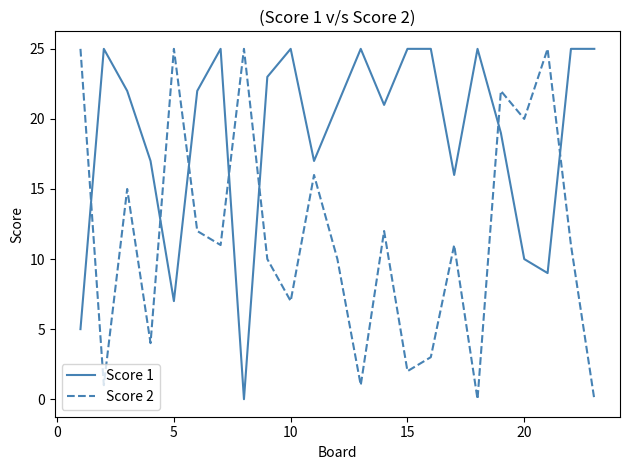

Which series has the largest total across all categories?

Score 1